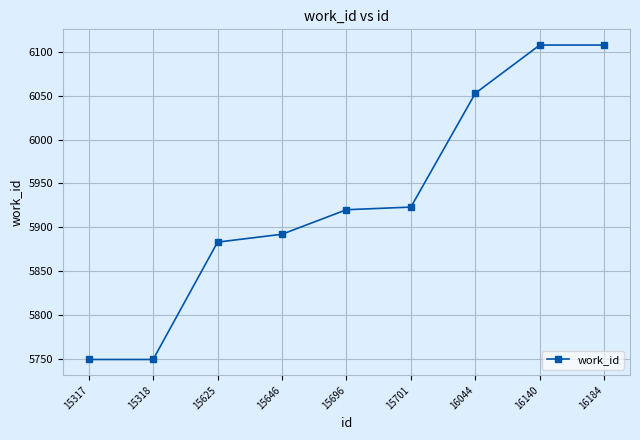

True or false: there are more than 2 points higher than both neighbors.

False